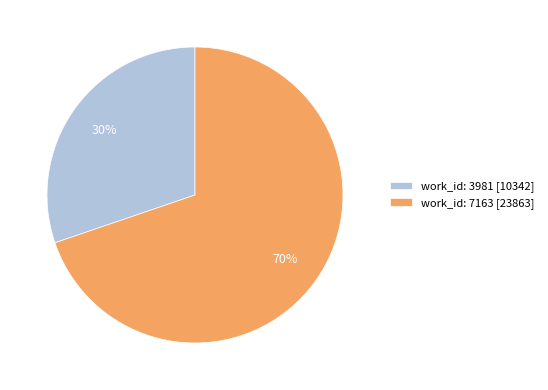

To the nearest percent, what is the difference between the work_id: 7163 and work_id: 3981 slice percentages?

40%